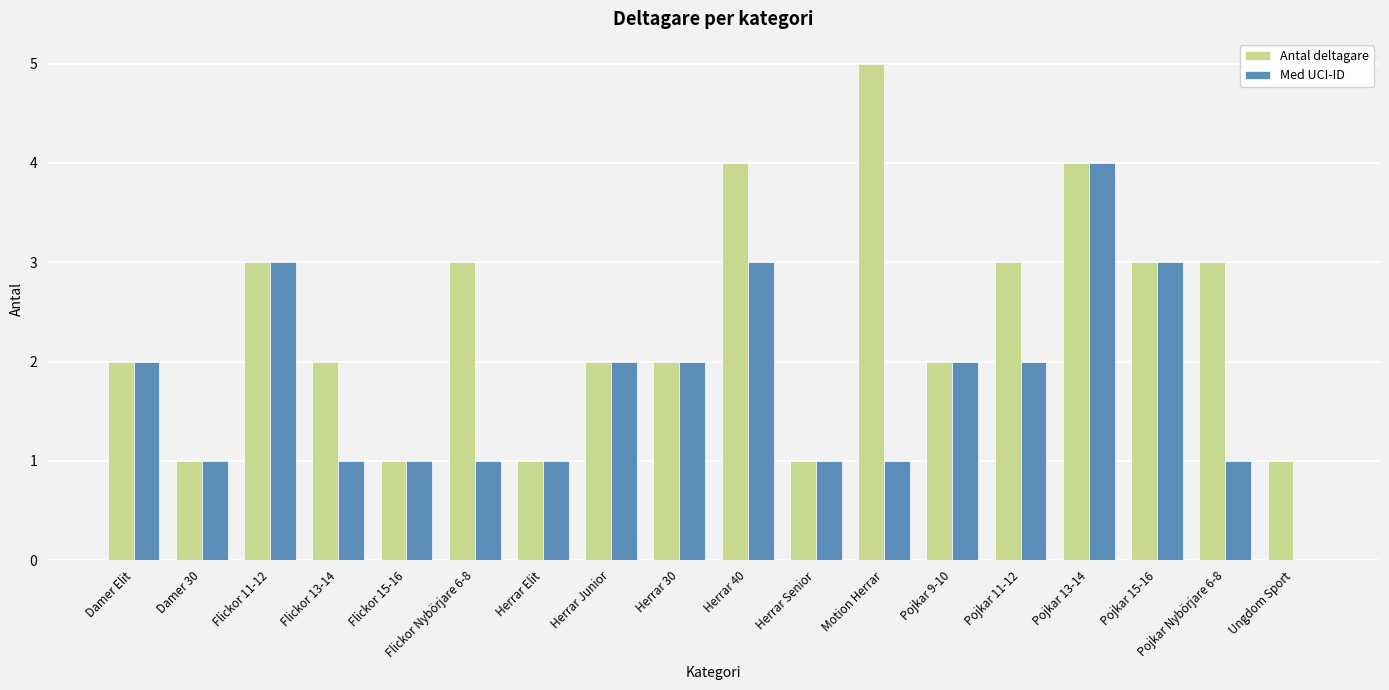

True or false: Med UCI-ID has a value of 1 at Damer 30.

True